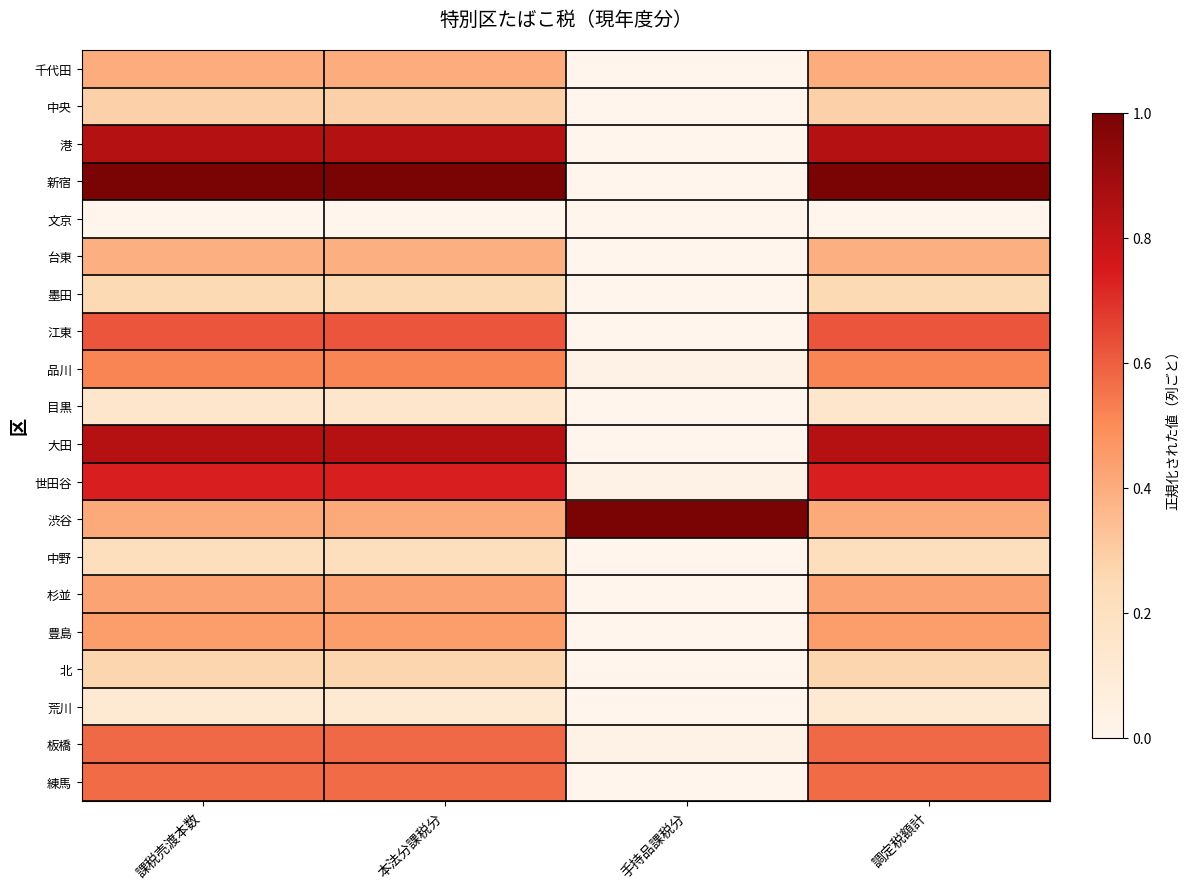

At which category does the chart reach its minimum across all series?

手持品課税分